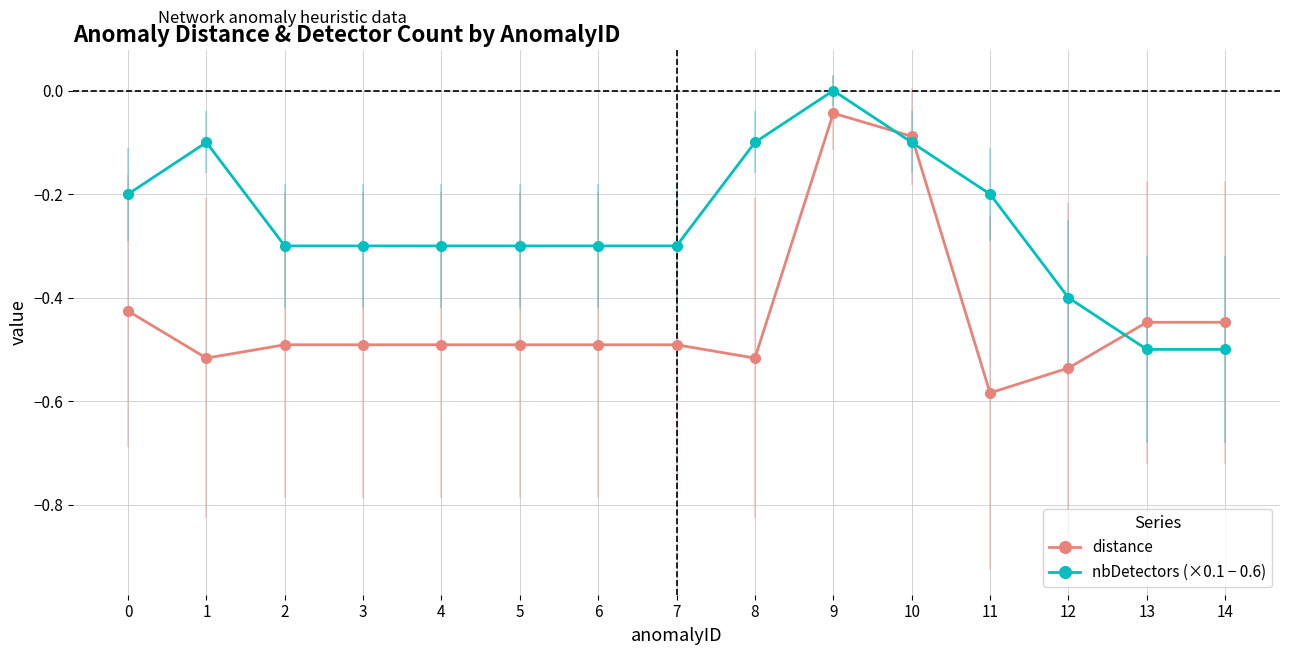

List the labels in order of nbDetectors (×0.1 − 0.6) value, largest first.

9, 1, 8, 10, 0, 11, 2, 3, 4, 5, 6, 7, 12, 13, 14